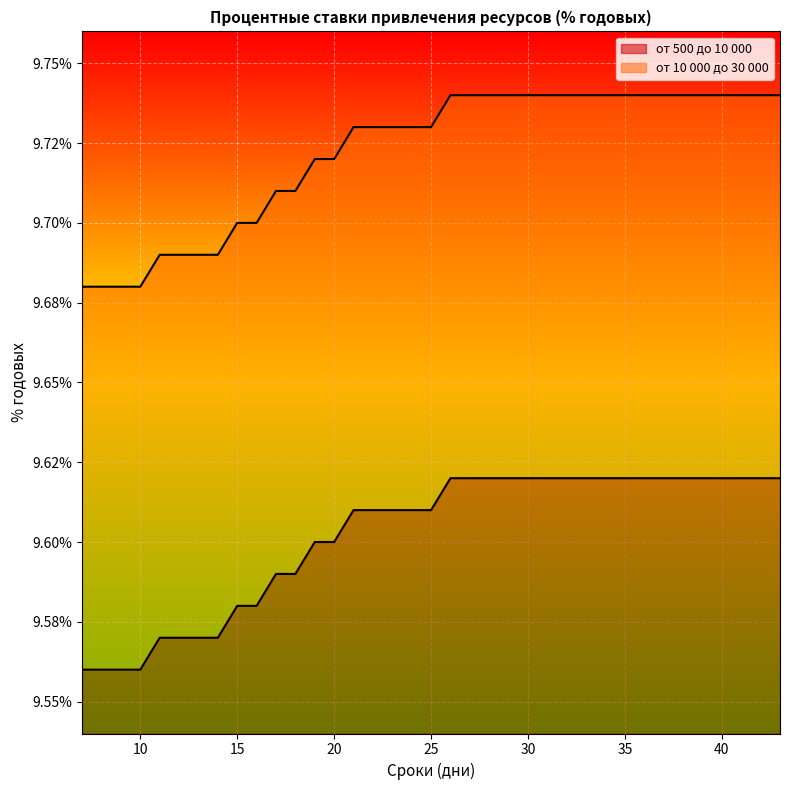

Which series has the largest range (max minus min)?

от 10 000 до 30 000